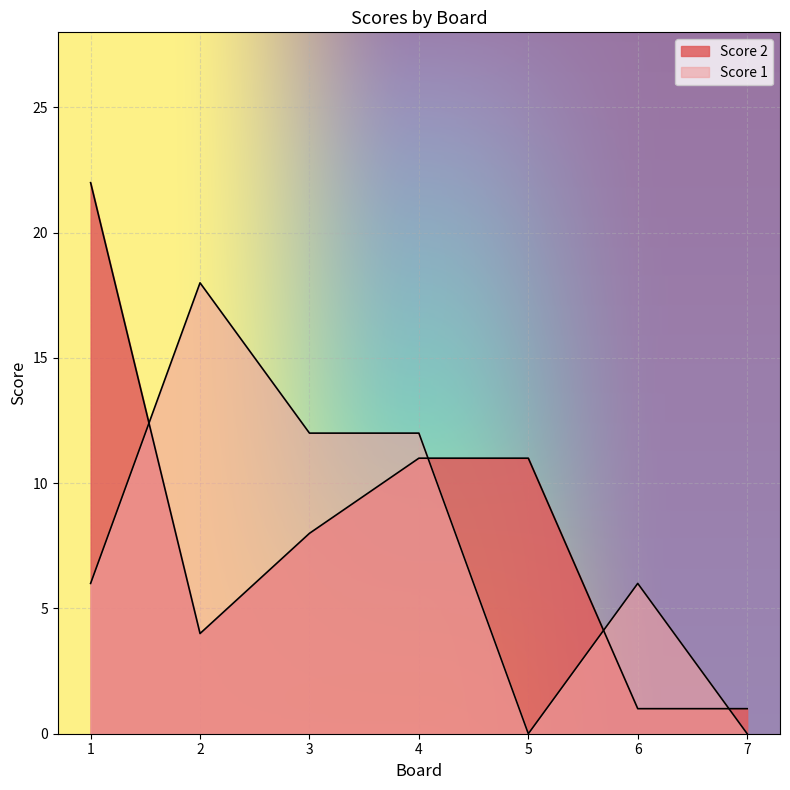

At how many categories does at least one series exceed 8?

5